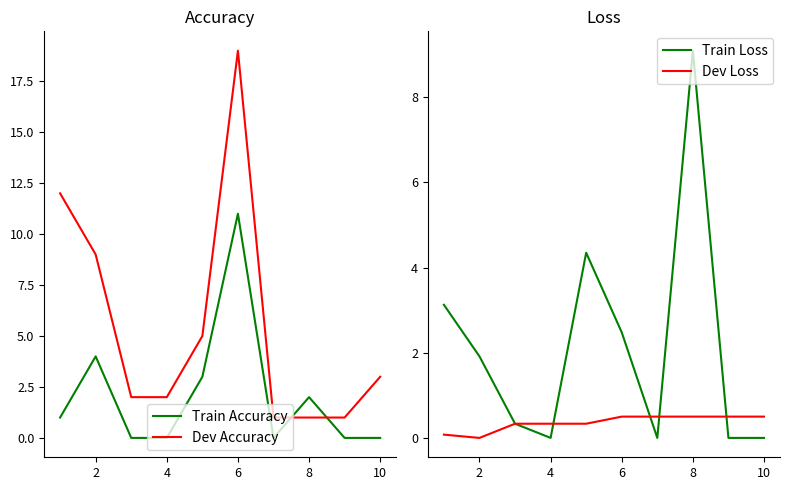

True or false: Dev Accuracy and Train Accuracy cross at least once.

True